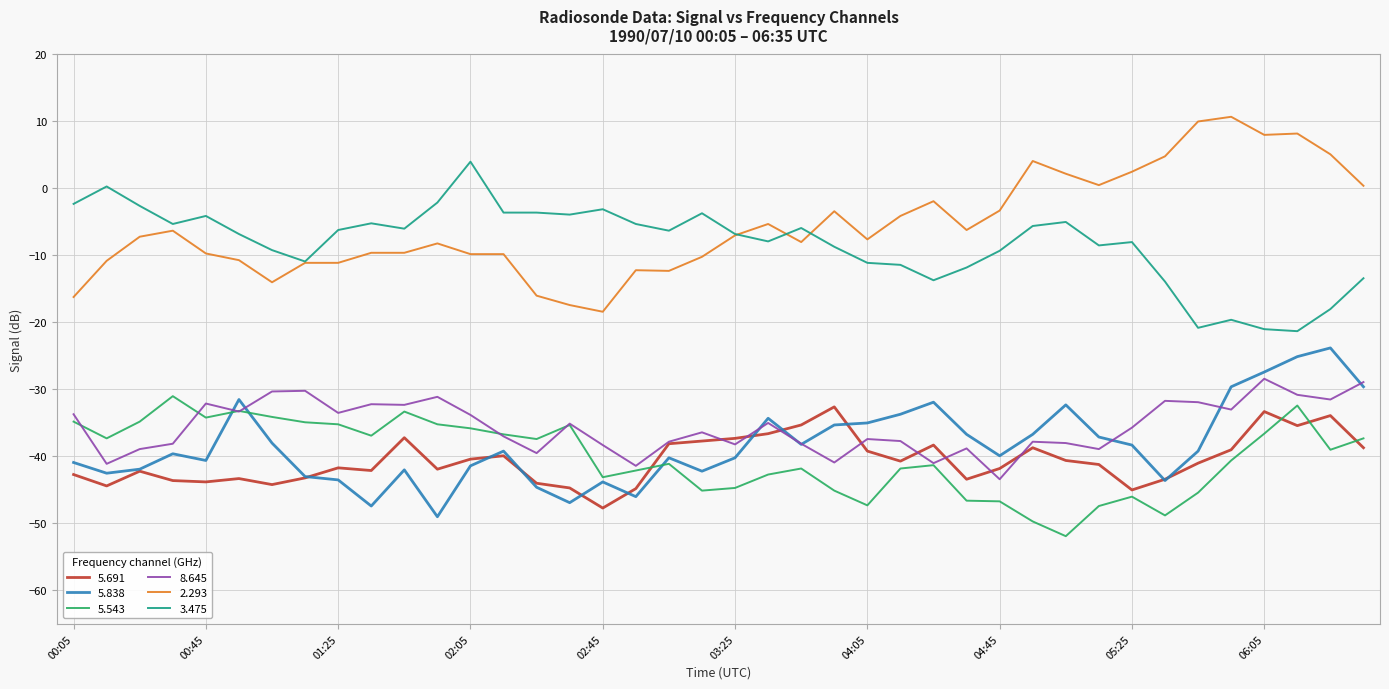

True or false: 5.691 and 2.293 intersect in this chart.

False